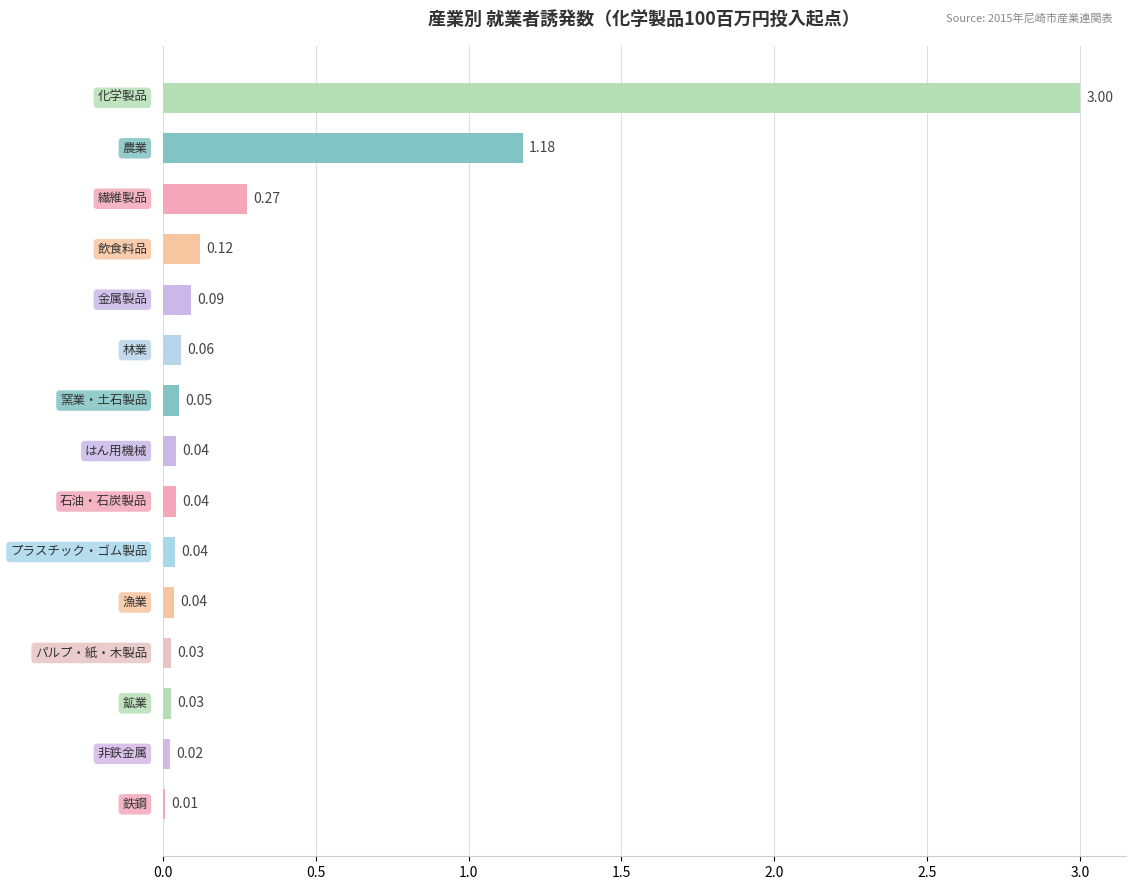

What is the sum of all values?

5.0